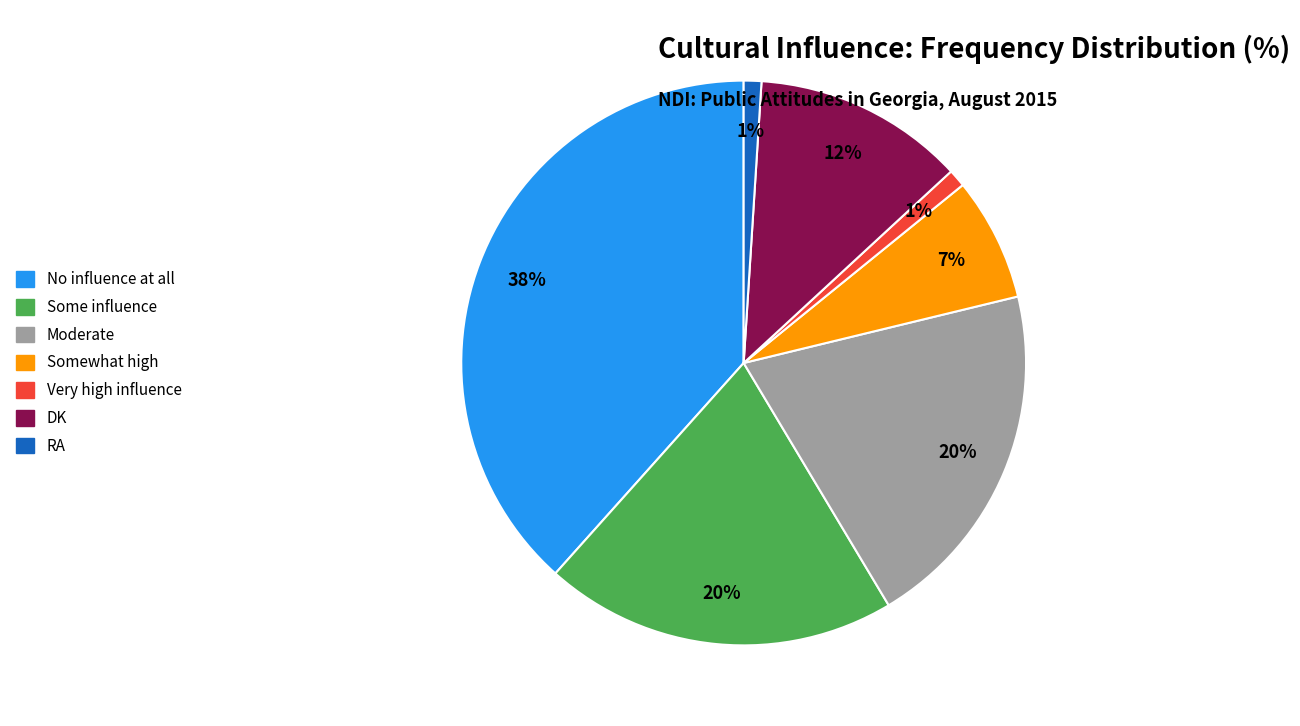

To the nearest percent, what is the difference between the Somewhat high and No influence at all slice percentages?

31%